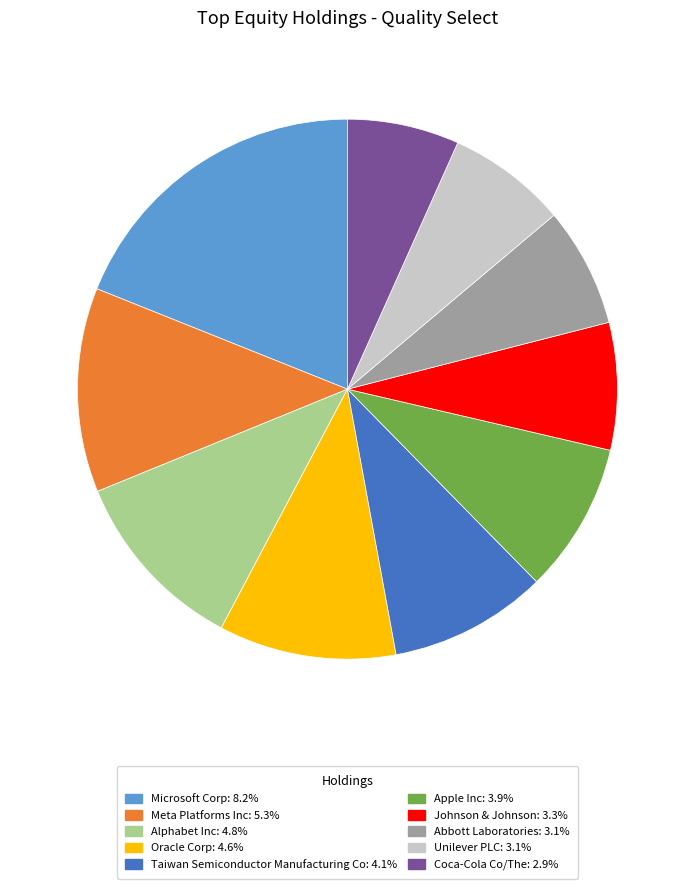

Which has a higher value, Microsoft Corp or Coca-Cola Co/The?

Microsoft Corp